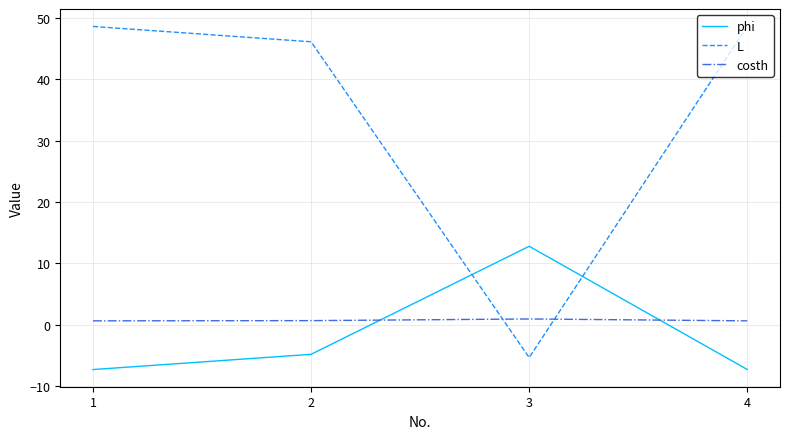

How many lines are shown in the chart?

3